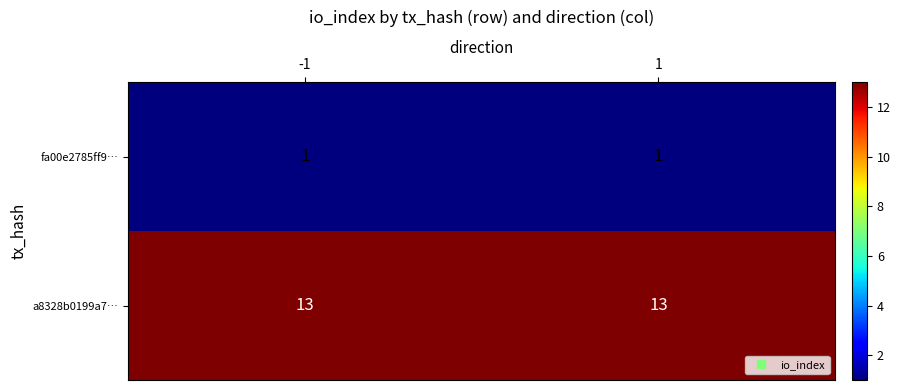

True or false: fa00e2785ff9… has a value of 1 at -1.

True